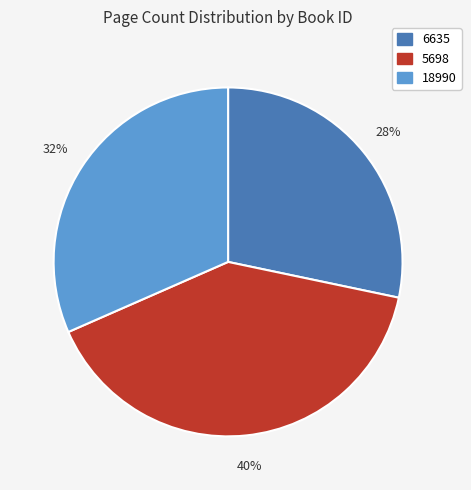

True or false: 6635 accounts for 28% of the total.

True